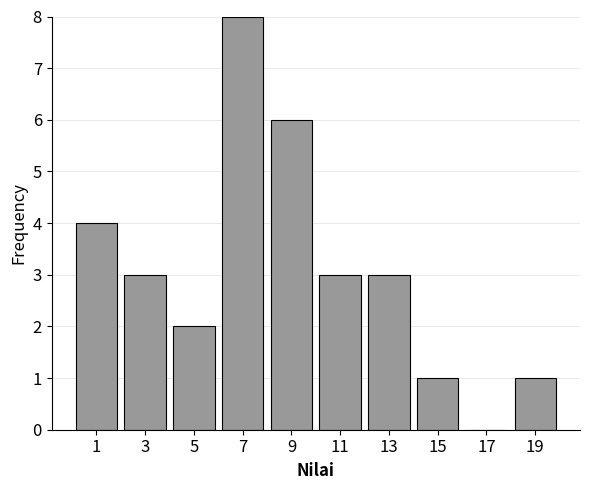

Reading left to right, list every bar in this chart as the range it spans on the x-axis followed by its height. The values are not printed on the chart, so give them approximately, as read against the axis.

0 to 2: 4
2 to 4: 3
4 to 6: 2
6 to 8: 8
8 to 10: 6
10 to 12: 3
12 to 14: 3
14 to 16: 1
16 to 18: 0
18 to 20: 1